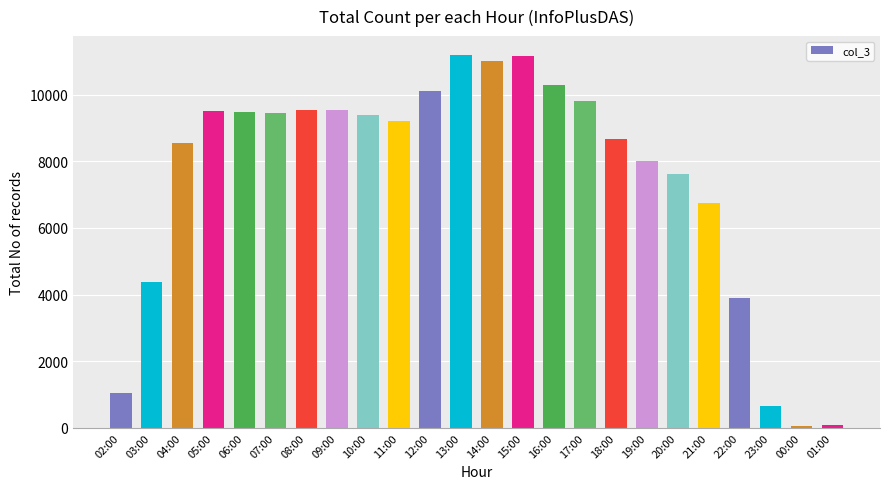

What is the change in value from 09:00 to 14:00?

+1481